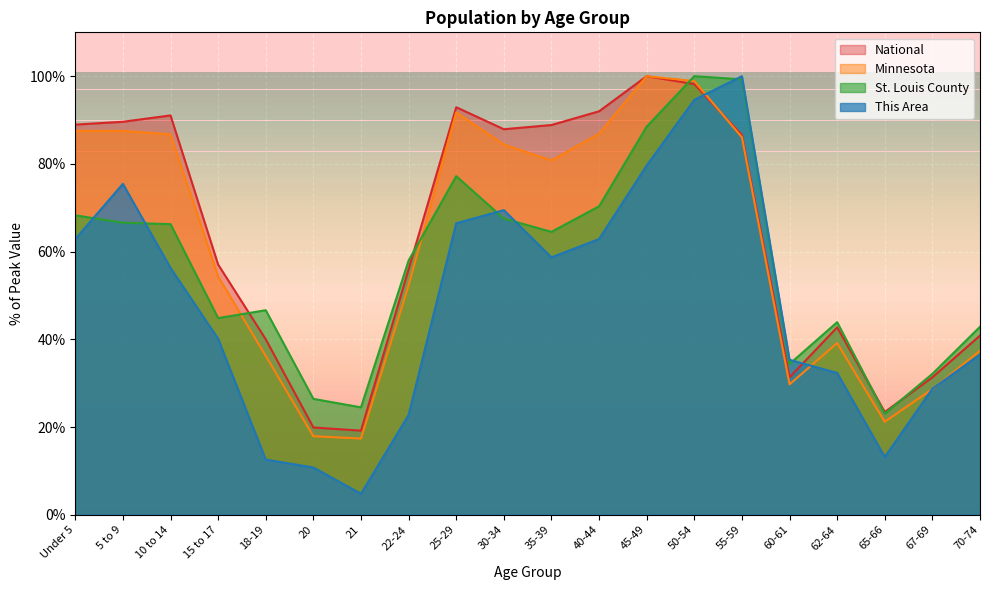

The value of Minnesota at 60-61 is 29.7. True or false?

True